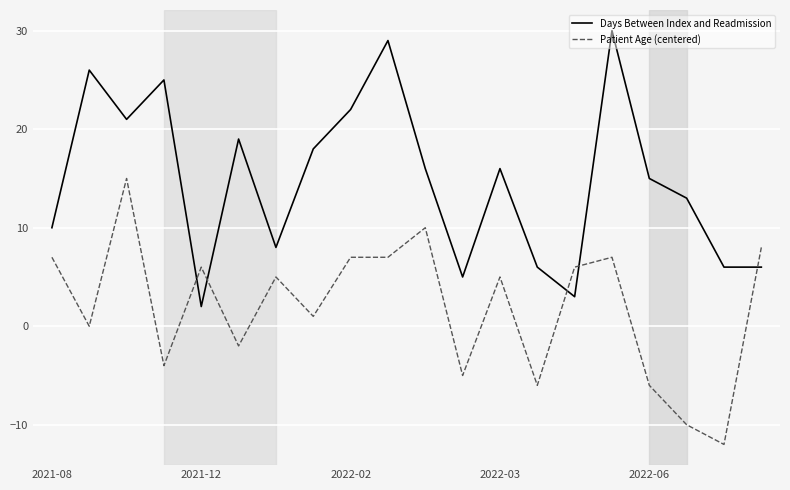

Rank the series by their maximum value, from highest to lowest.

Days Between Index and Readmission, Patient Age (centered)